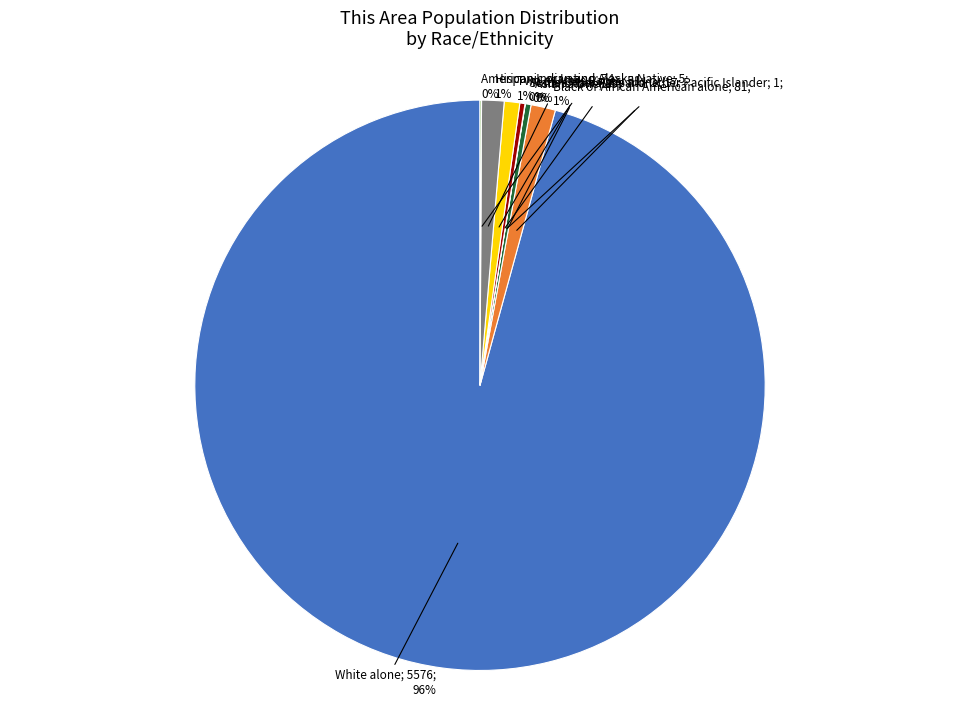

Is there any slice that represents more than half of the pie?

Yes